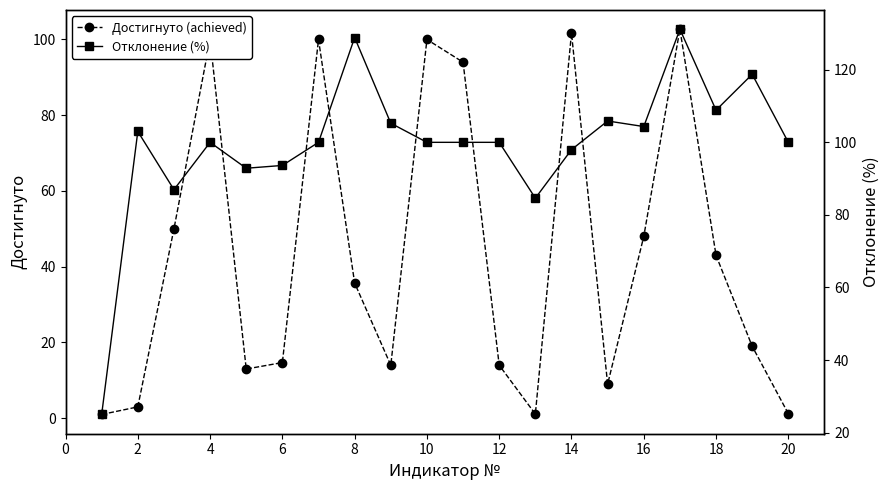

True or false: Достигнуто (achieved) has a value of 54.6 at 14.

False